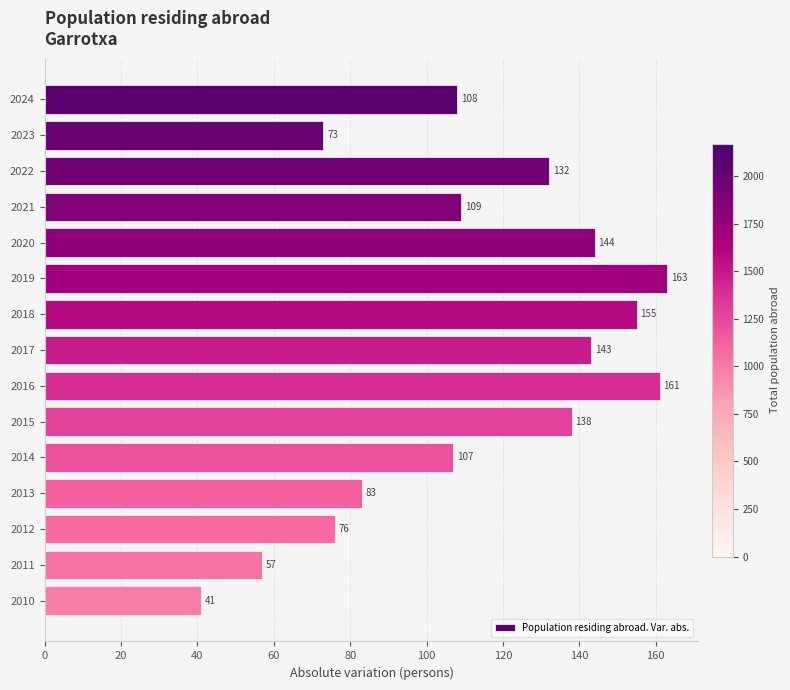

What is the difference between the maximum and minimum values?

122